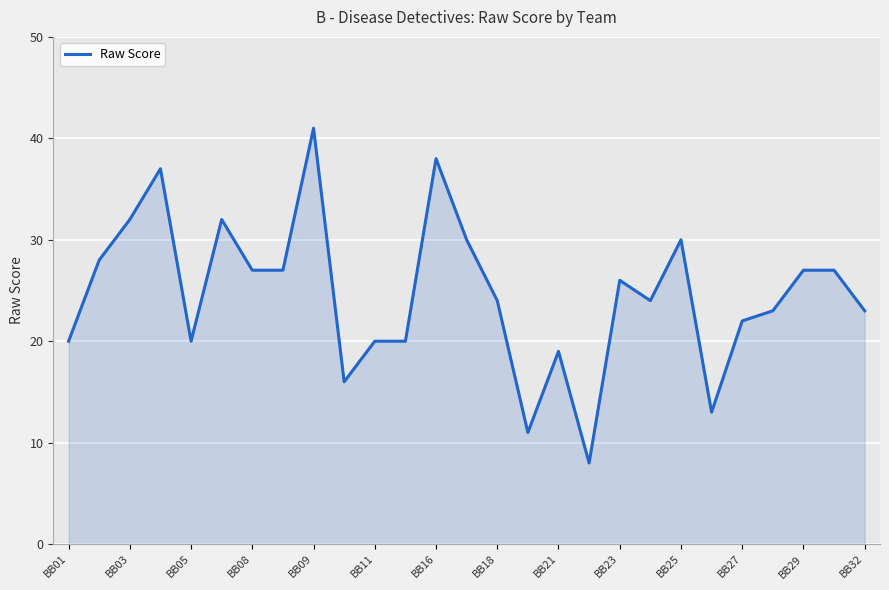

Reading left to right, extract all data points from this chart.

20	28	32	37	20	32	27	27	41	16	20	20	38	30	24	11	19	8	26	24	30	13	22	23	27	27	23